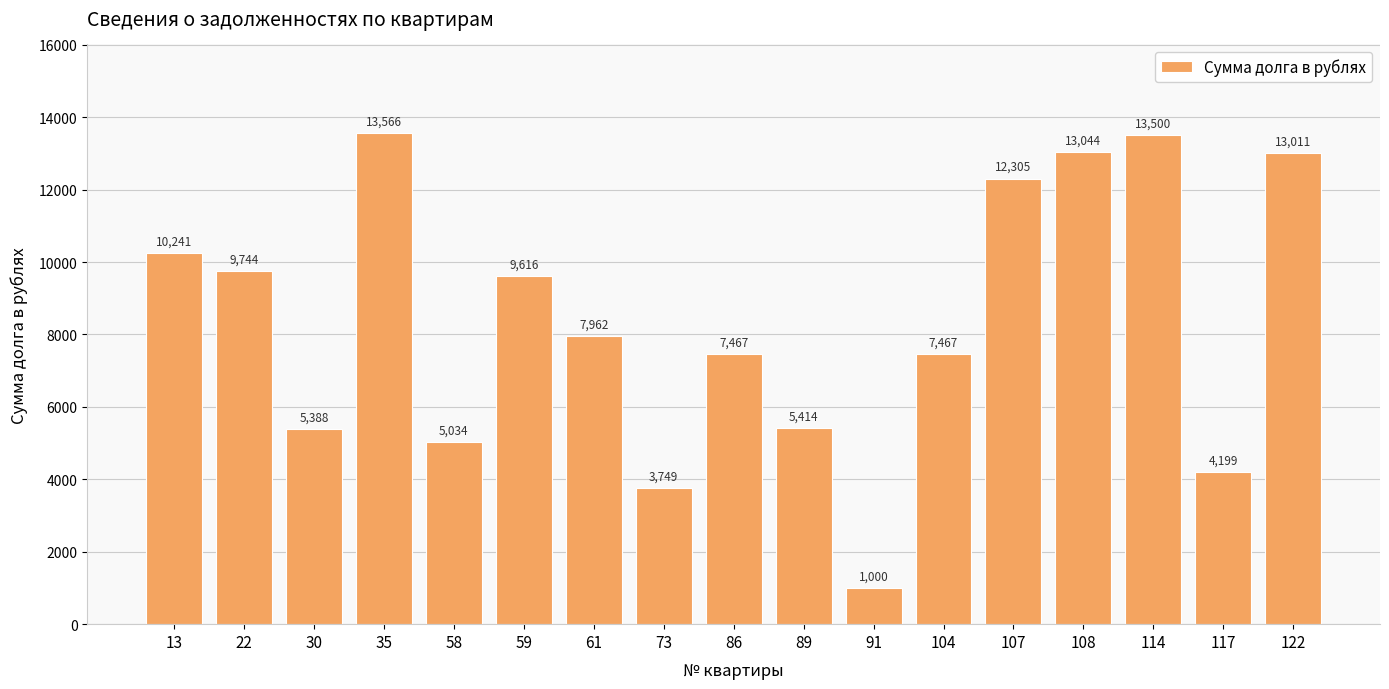

At which category does the chart reach its minimum across all series?

91